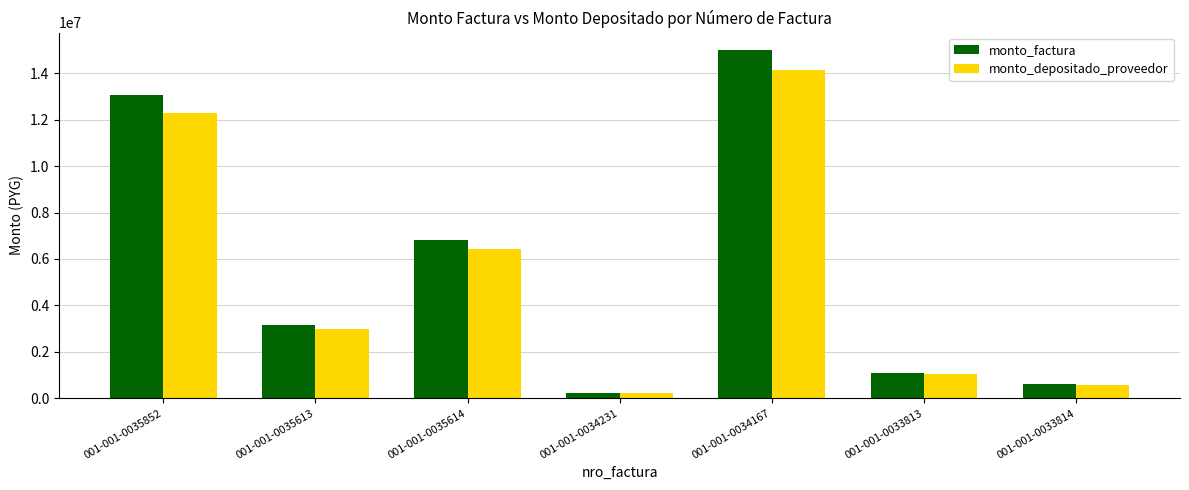

At 001-001-0035614, list the series in order from largest to smallest.

monto_factura, monto_depositado_proveedor